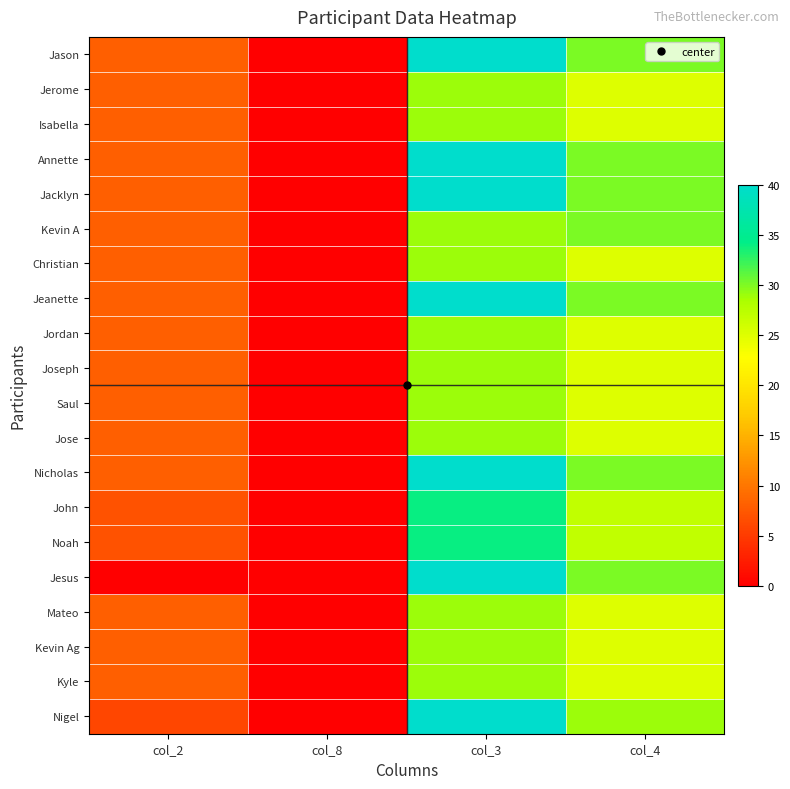

List the series in order of their peak value, highest first.

Jason, Annette, Jacklyn, Jeanette, Nicholas, Jesus, Nigel, John, Noah, Kevin A, Jerome, Isabella, Christian, Jordan, Joseph, Saul, Jose, Mateo, Kevin Ag, Kyle